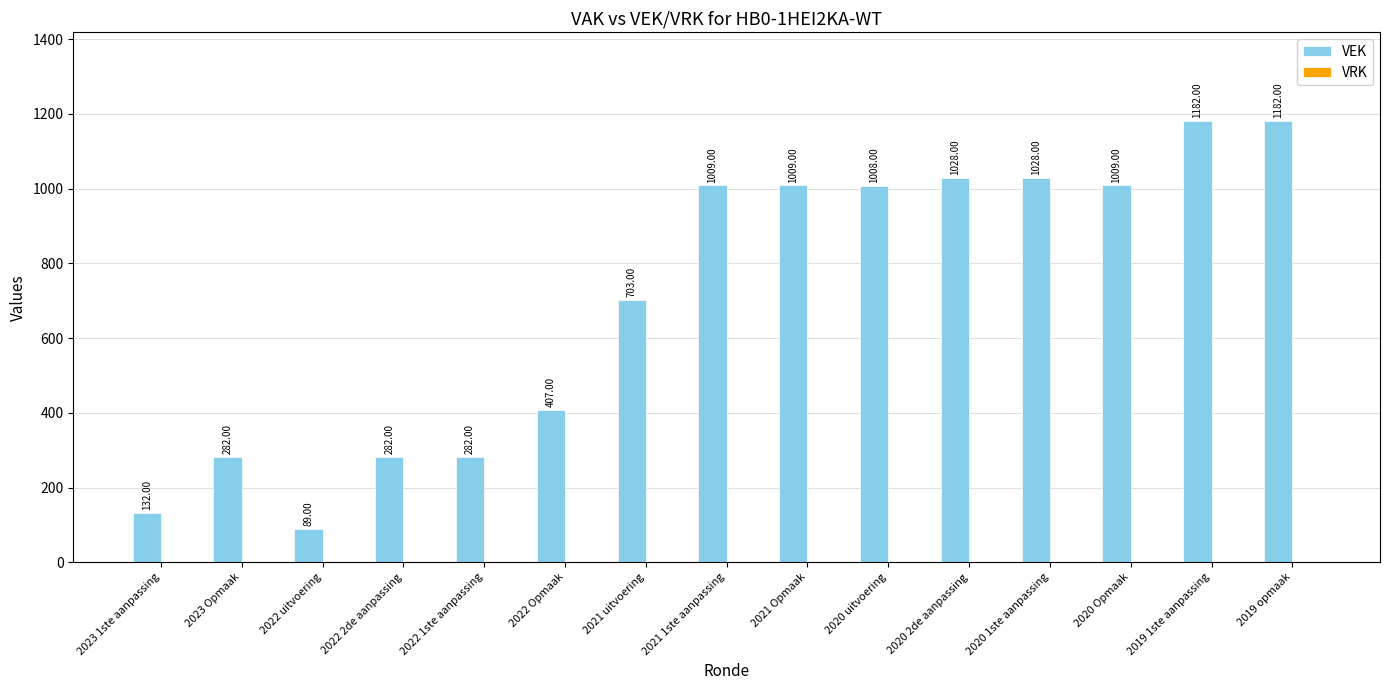

What is the difference between the maximum and minimum values?

1093